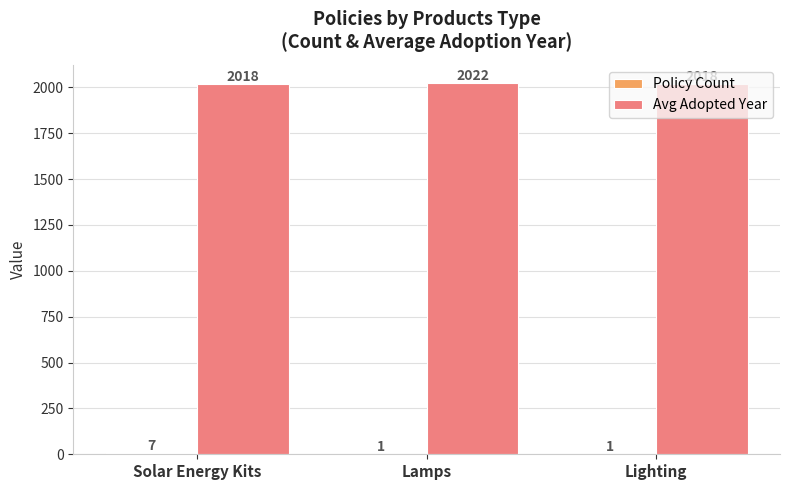

What is the highest value of the Avg Adopted Year series?

2022.0